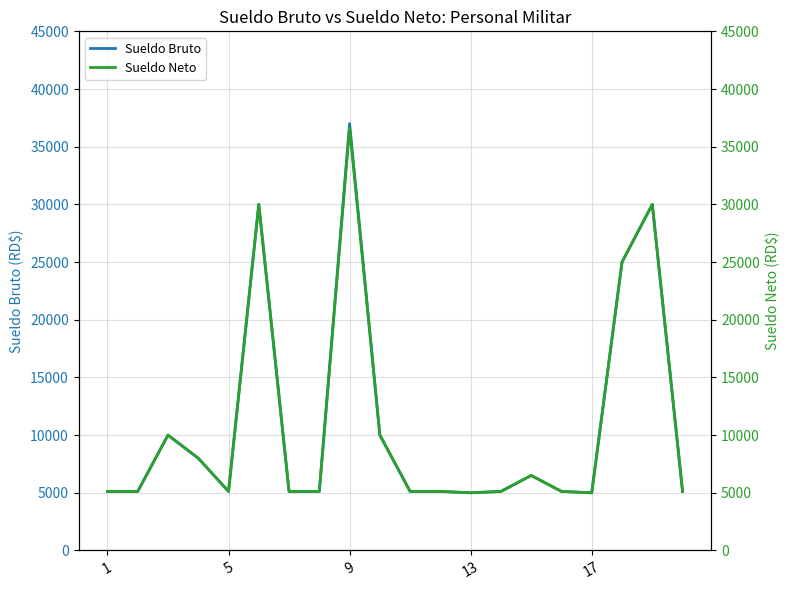

What is the value of the Sueldo Bruto point at the 2nd from the left?

5117.5